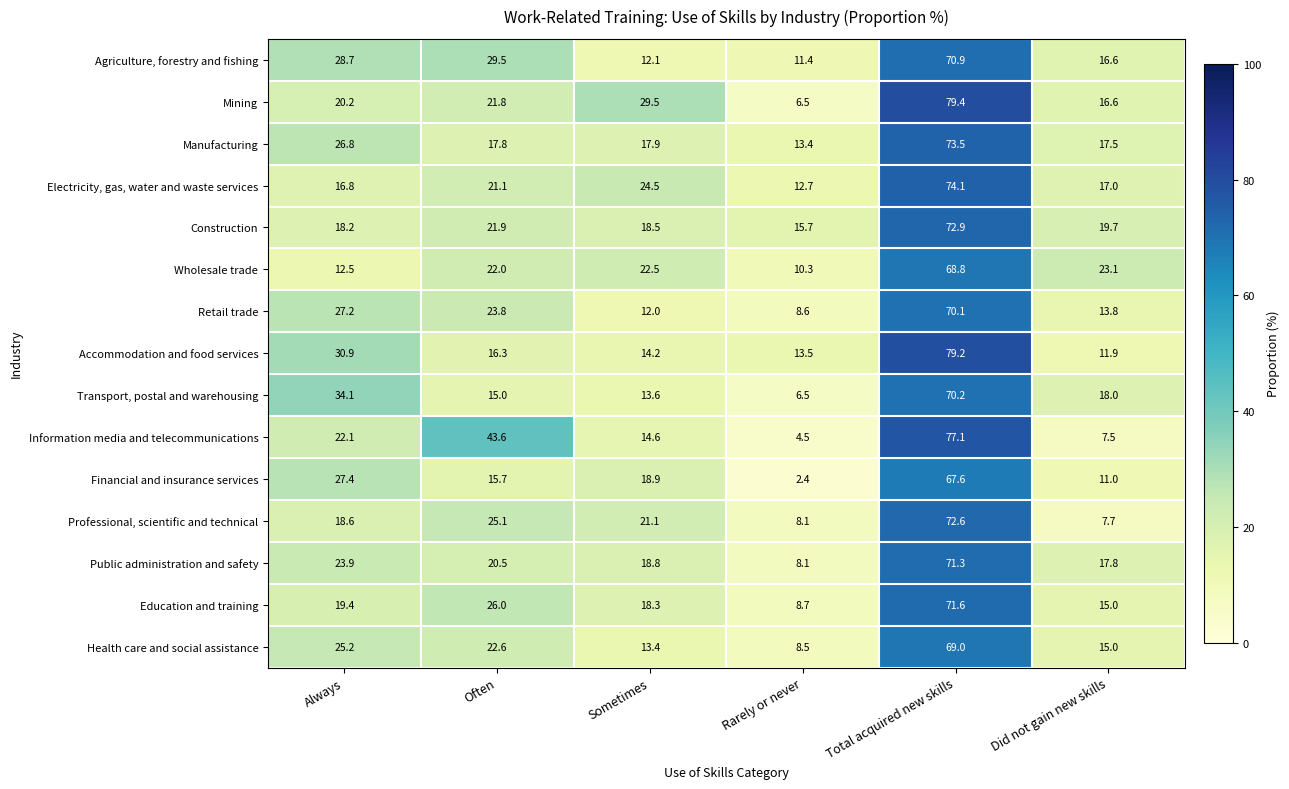

How many values in the Health care and social assistance series are below 22?

3